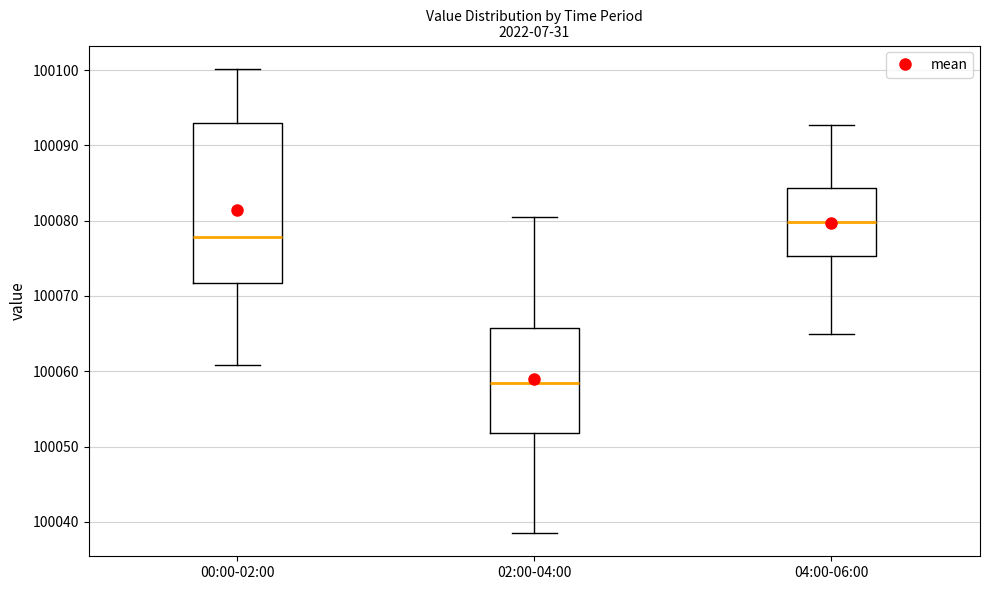

Comparing the boxes themselves (not the whiskers), which one is the tallest?

00:00-02:00